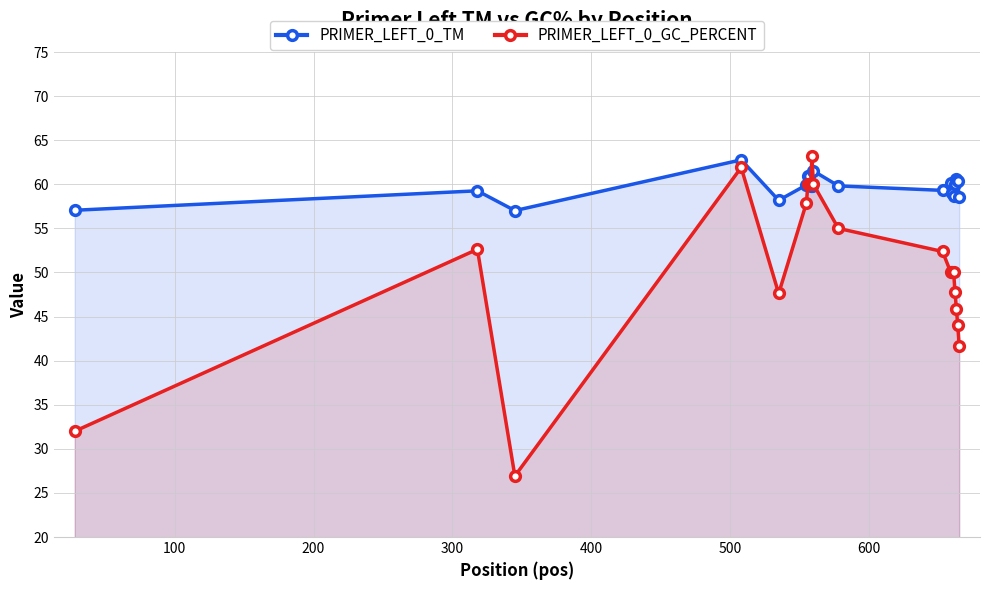

List the series in order of their overall mean, lowest first.

PRIMER_LEFT_0_GC_PERCENT, PRIMER_LEFT_0_TM